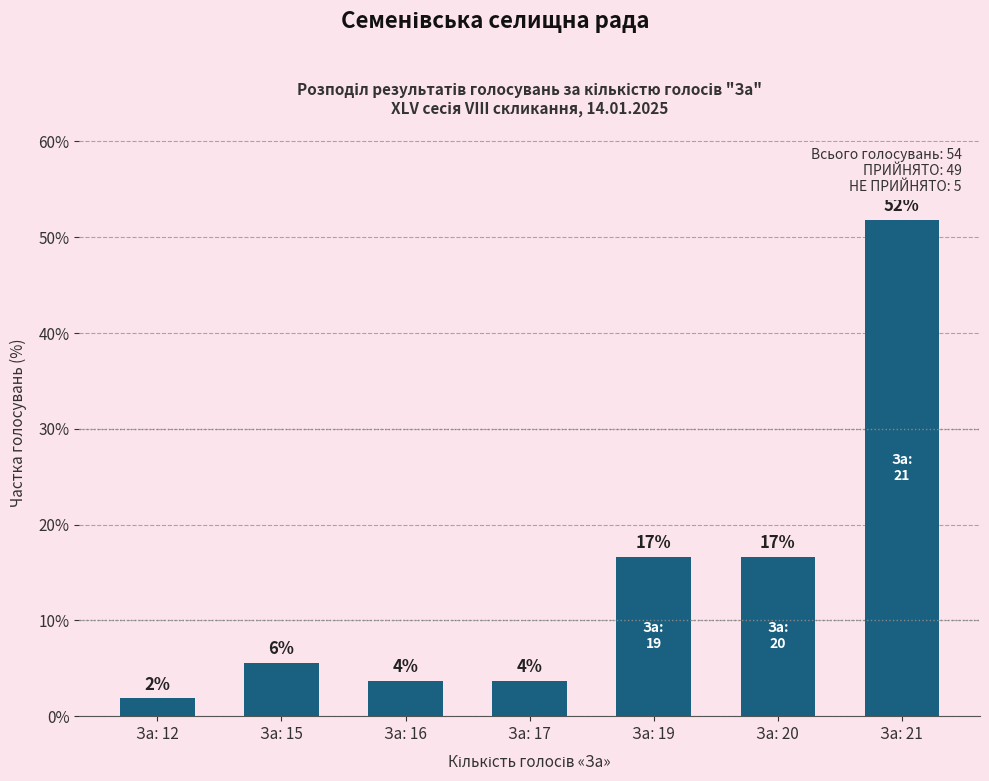

How many bars are there in total?

7